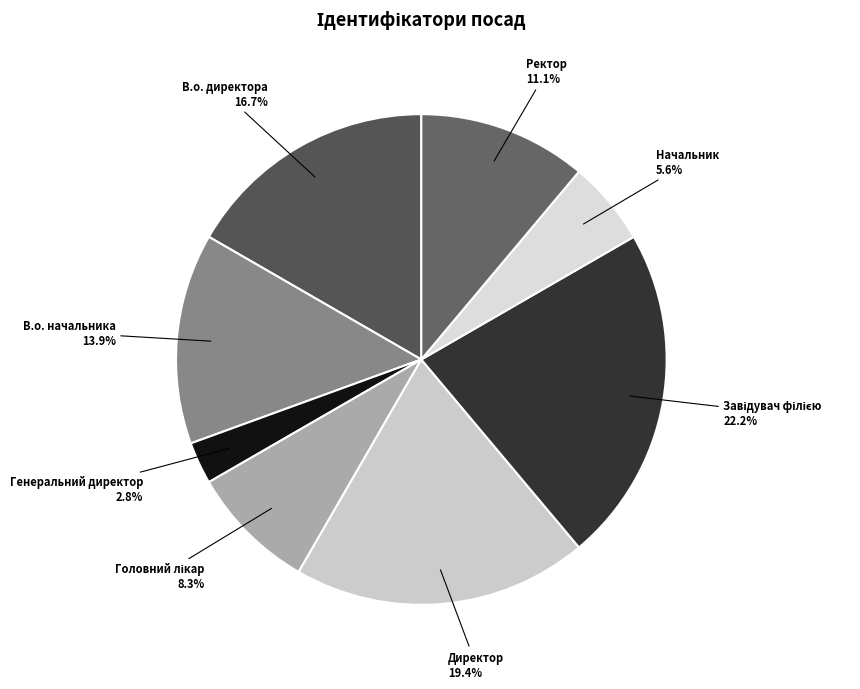

Which slice is the smallest?

Генеральний директор